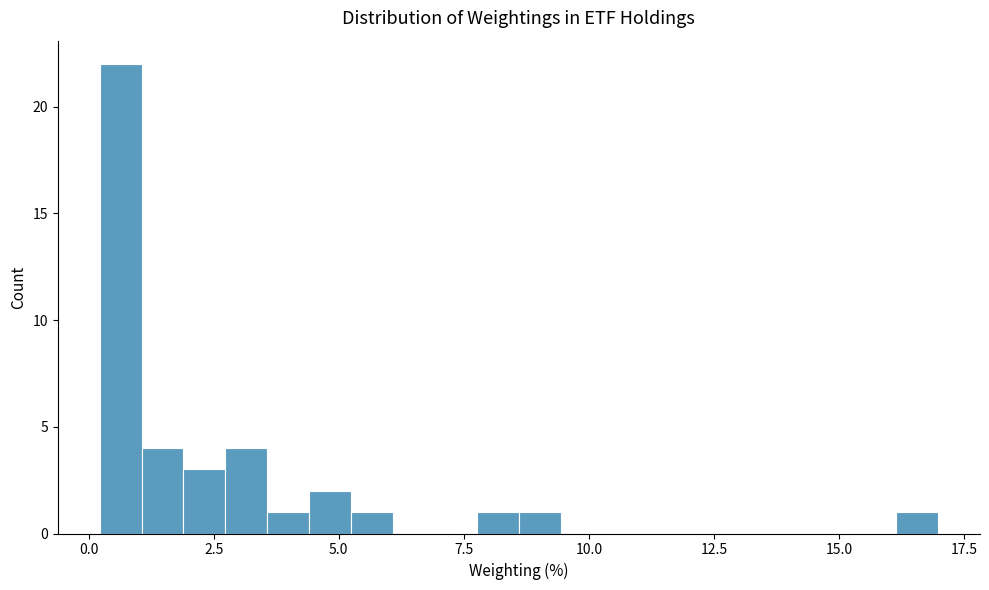

Around what value on the x-axis is the tallest bar? Give the approximate position of its centre, as read against the axis.

0.5